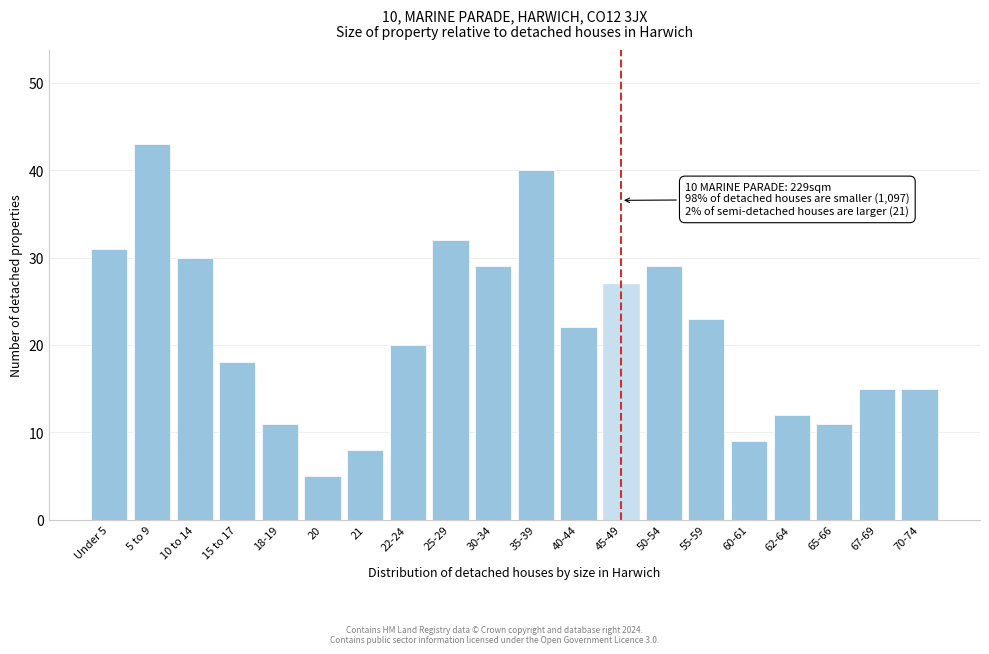

Reading left to right, extract all data points from this chart.

31	43	30	18	11	5	8	20	32	29	40	22	27	29	23	9	12	11	15	15